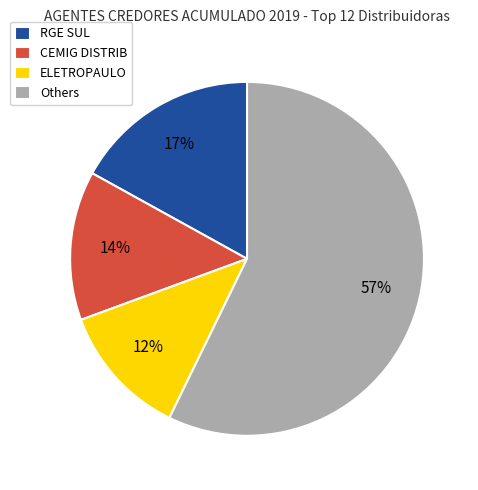

Is there any slice that represents more than half of the pie?

Yes